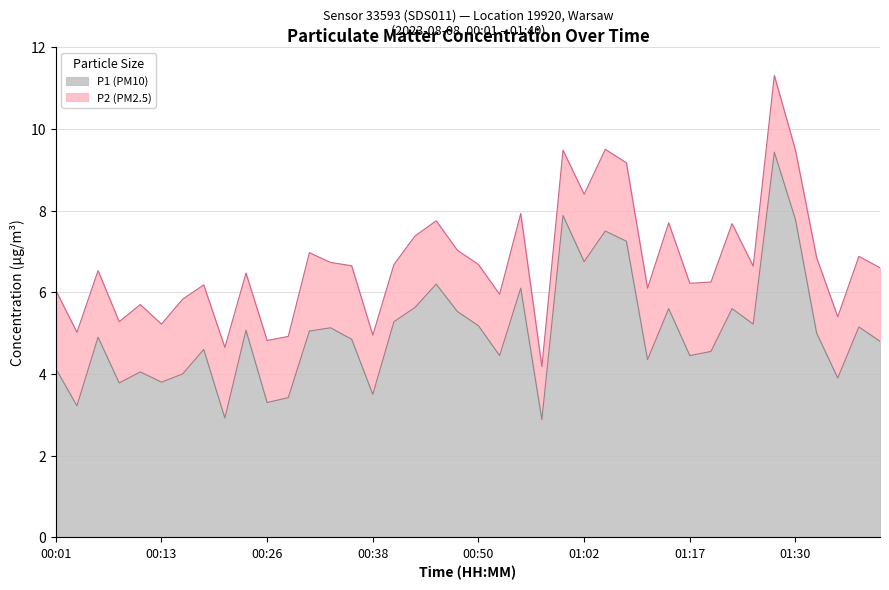

True or false: the data shows 7.5 at 01:05.

True